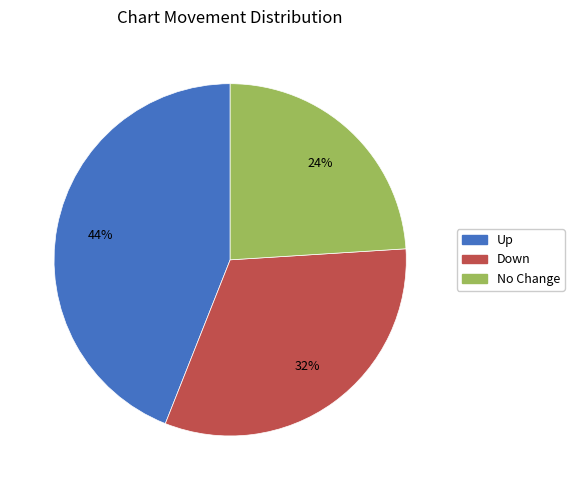

How many slices are in this pie chart?

3